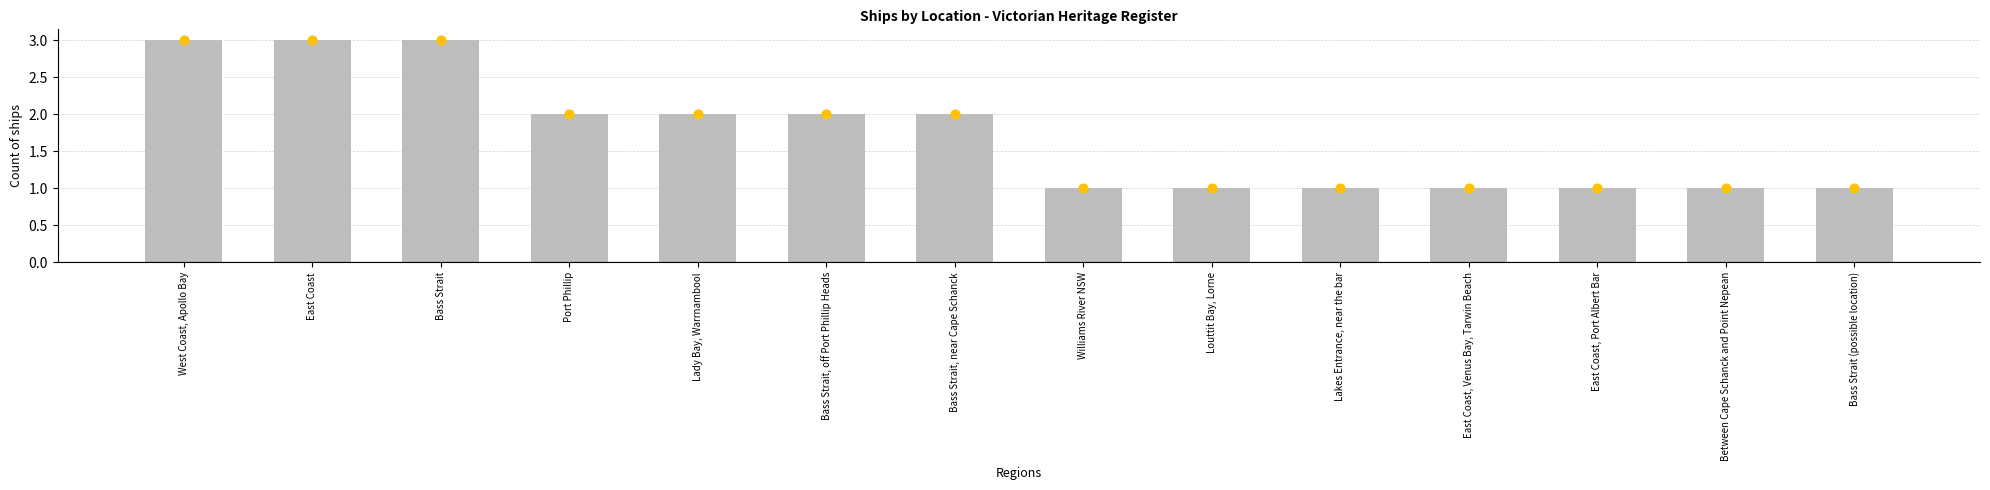

Which has a higher value, Lakes Entrance, near the bar or East Coast, Port Albert Bar?

Lakes Entrance, near the bar